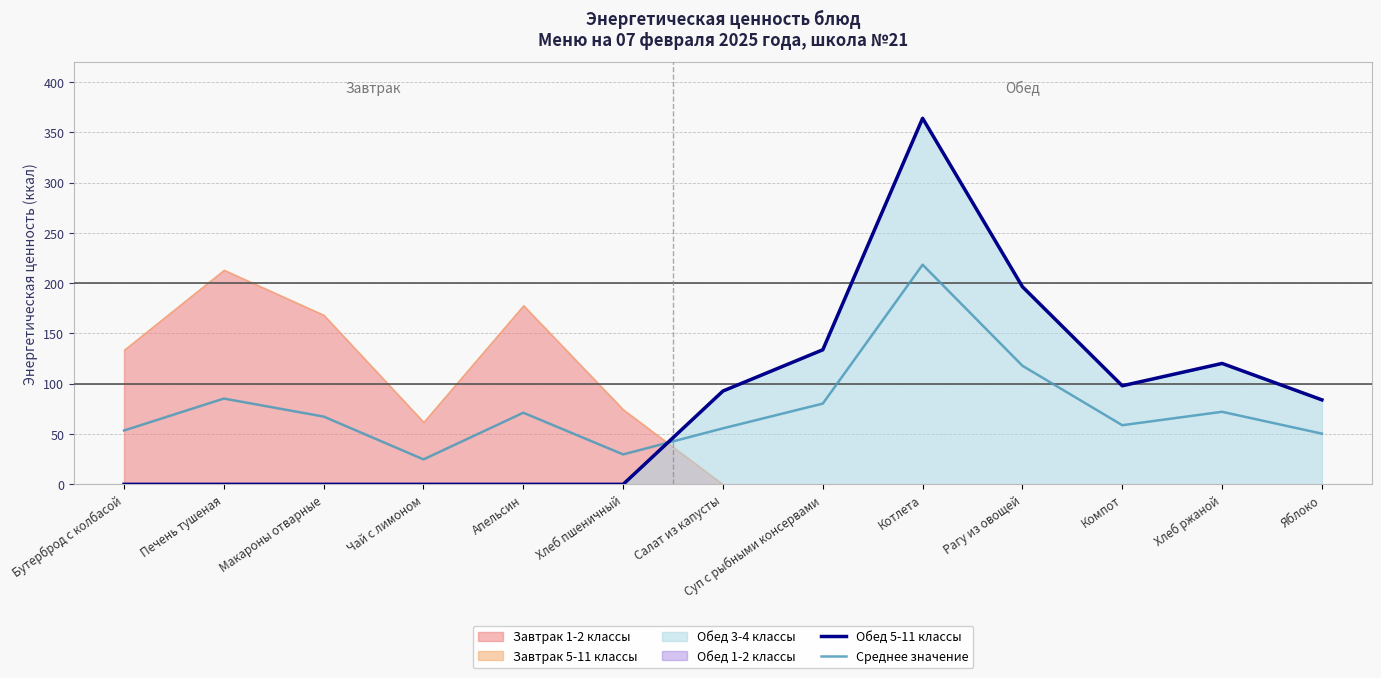

What is the label of the 5th point from the right?

Котлета